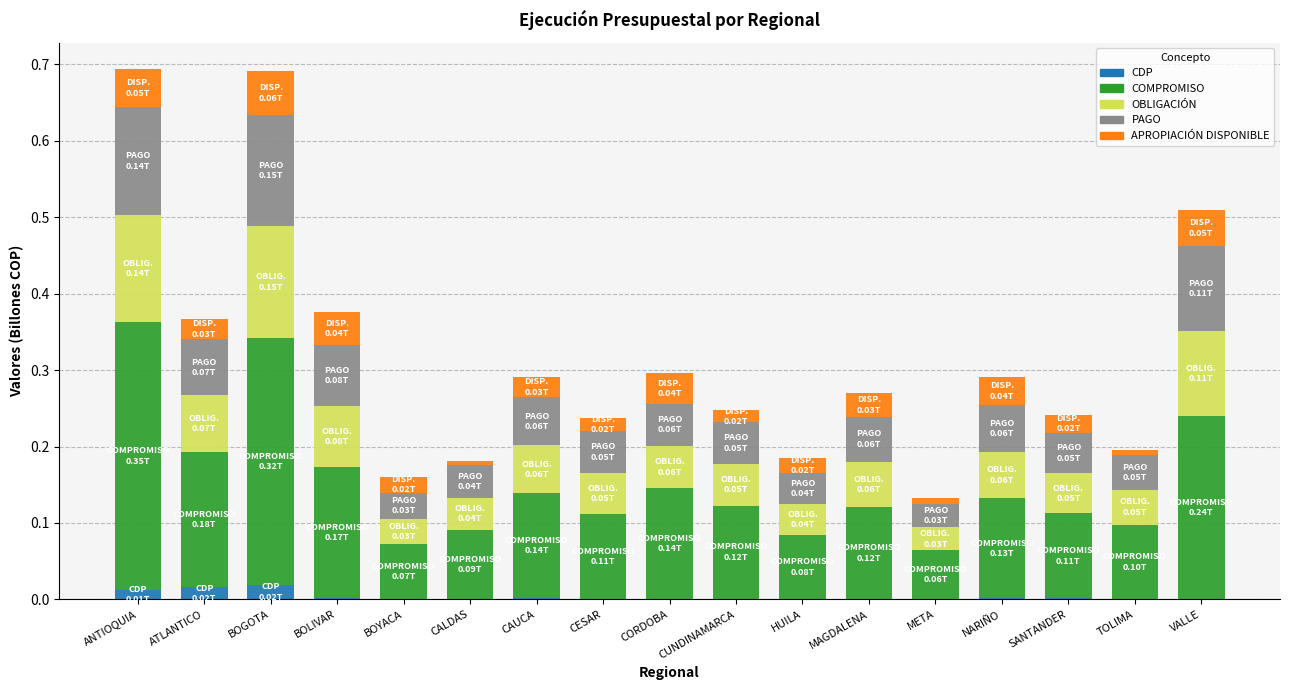

Are the bars grouped side by side (vs. stacked)?

No